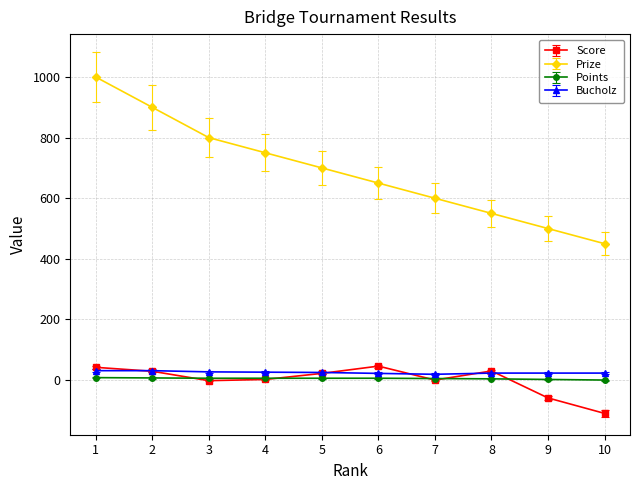

Which series has the largest range (max minus min)?

Prize